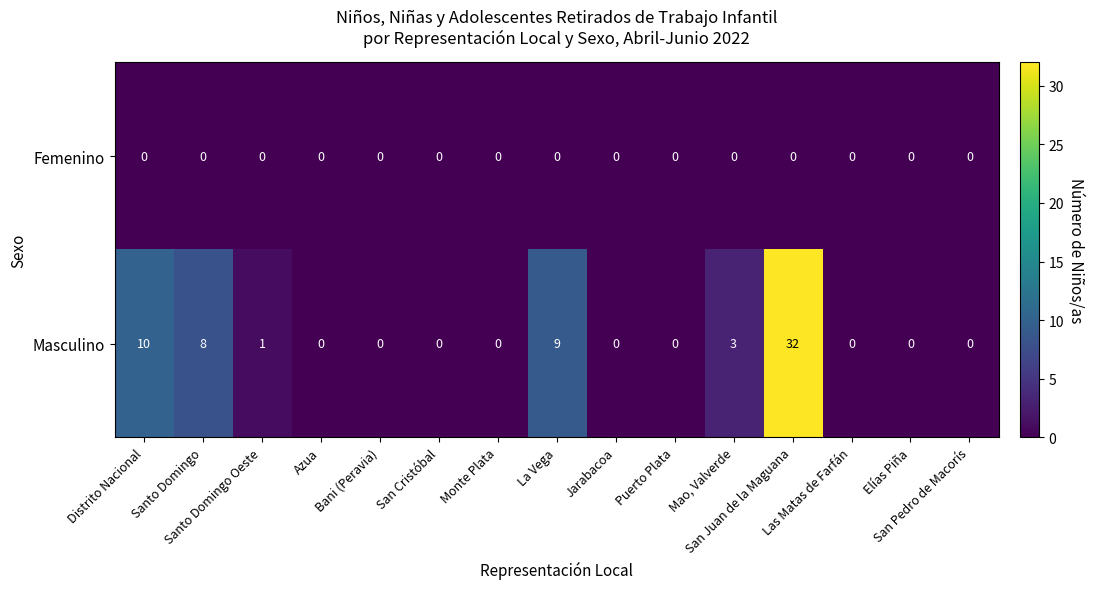

List the series in order of their overall mean, lowest first.

Femenino, Masculino